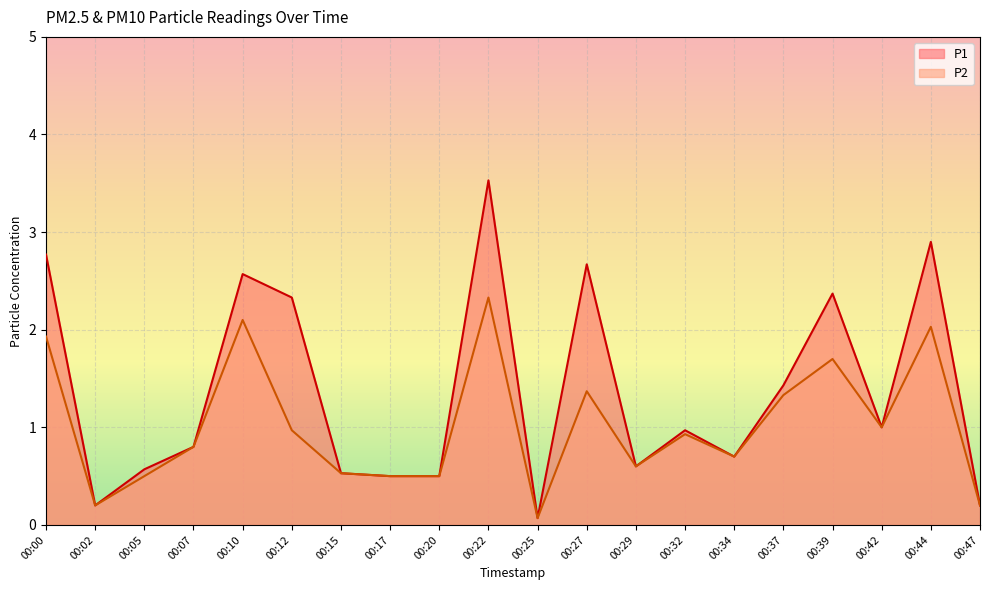

What are all the series names shown in the legend?

P1, P2